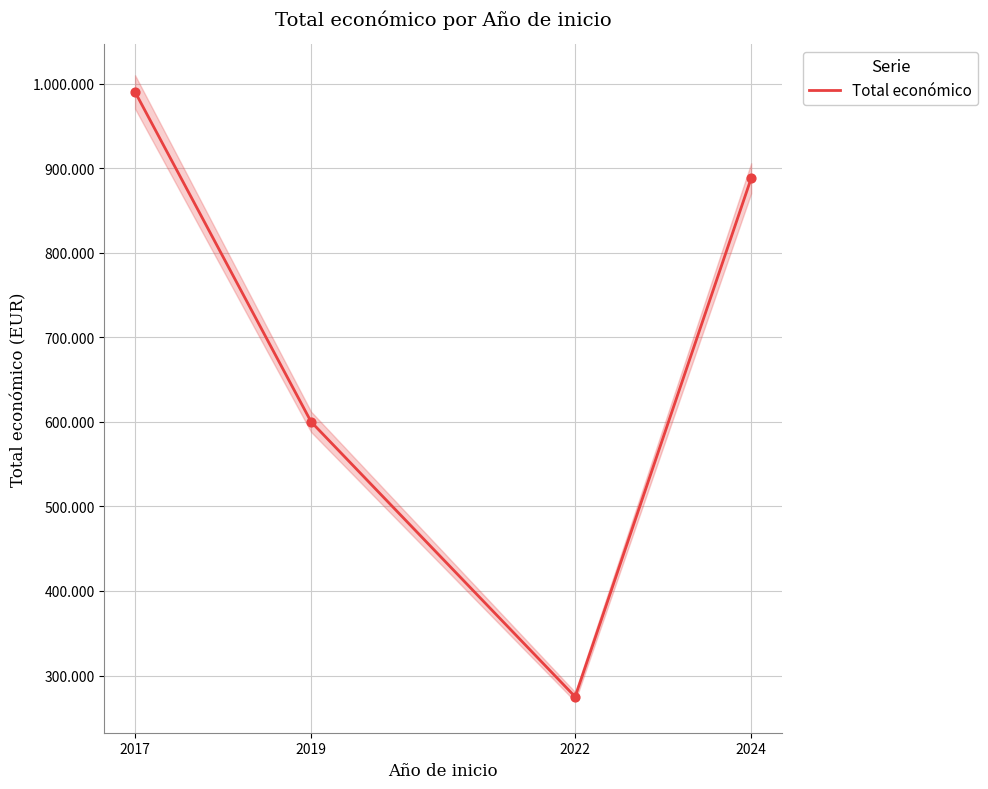

What is the change in value from 2017 to 2022?

-715074